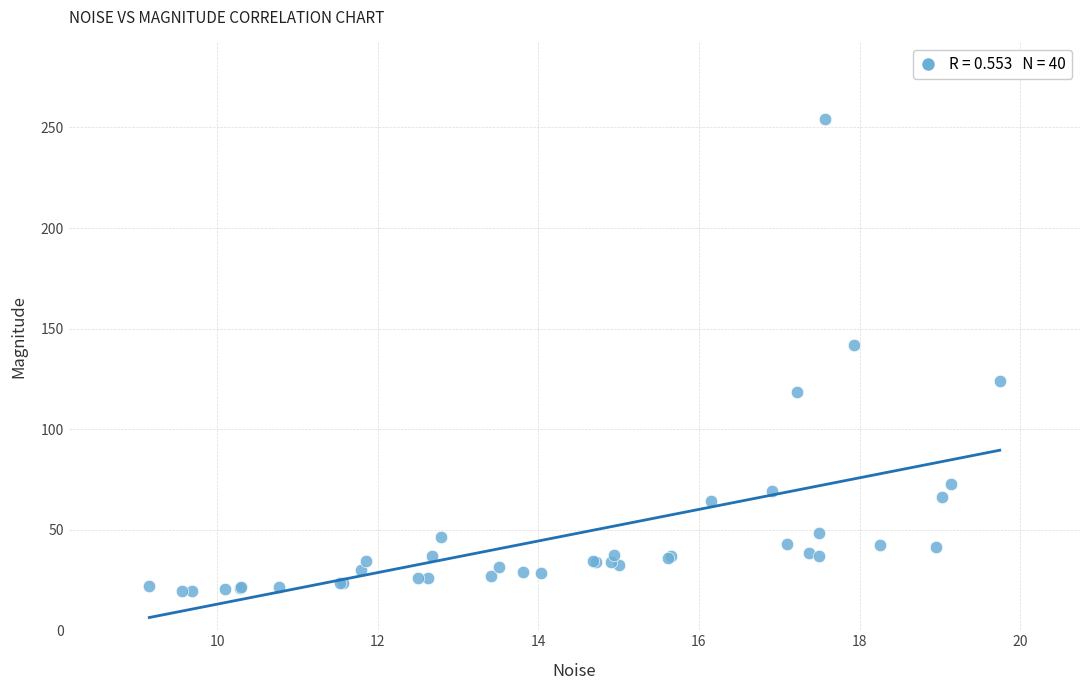

What Y value in the scatter plot is closest to 136?

142.1